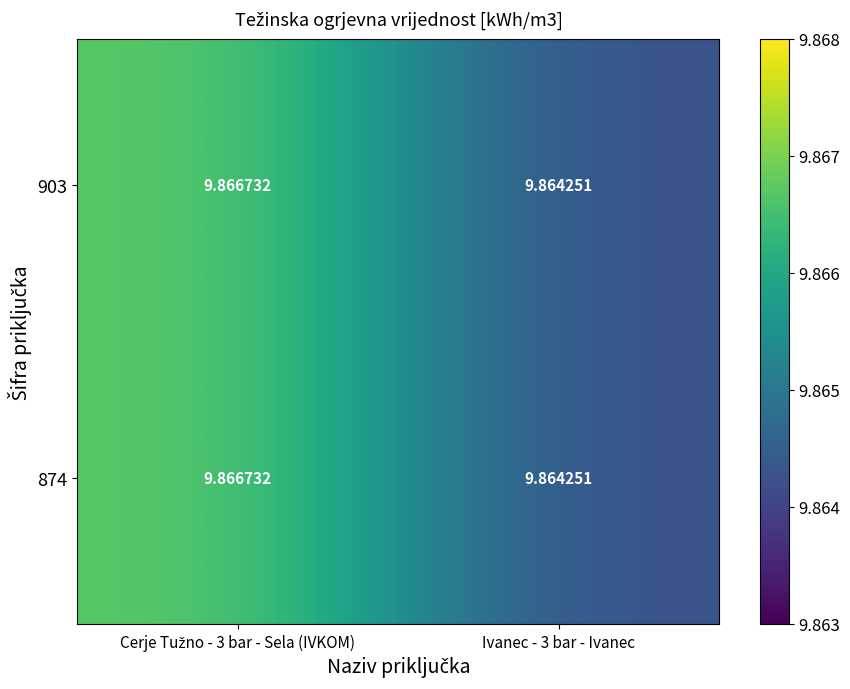

Count the number of categories in the chart.

2